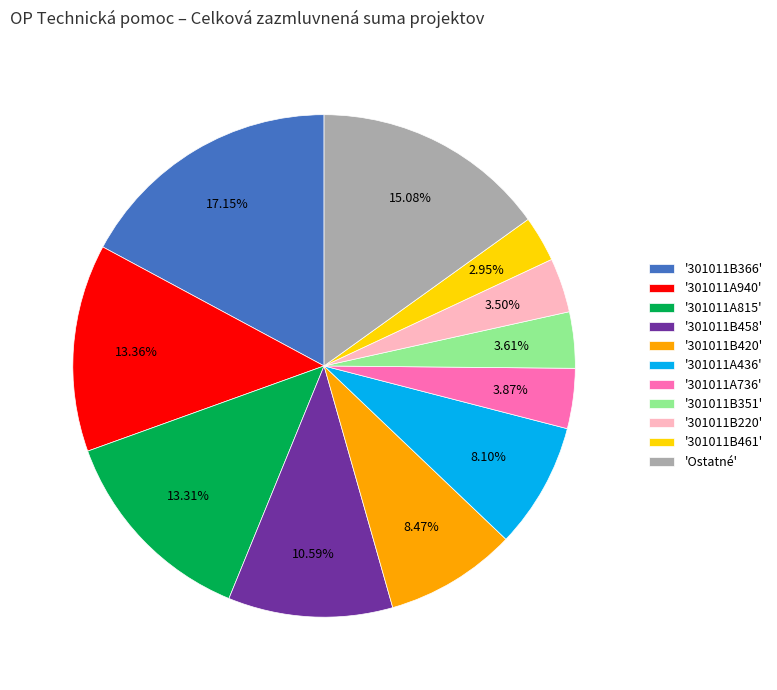

Which has a higher value, '301011B458' or '301011B351'?

'301011B458'